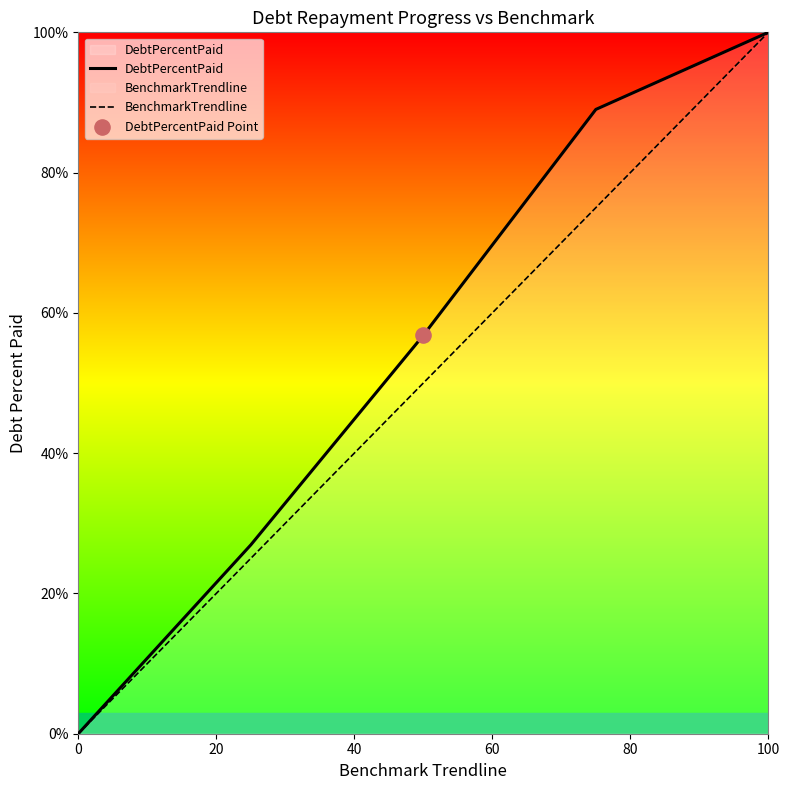

Which series contains the lowest Y value?

DebtPercentPaid